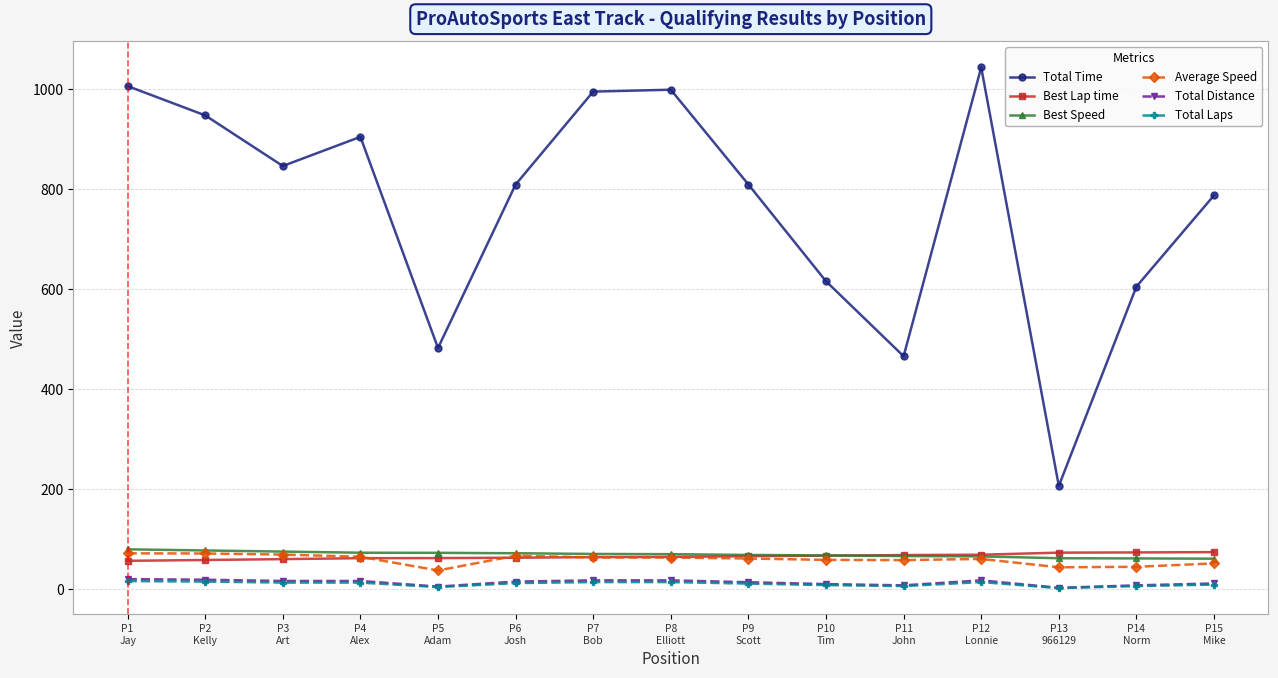

What is the difference between the highest and lowest values at P9
Scott?

798.6